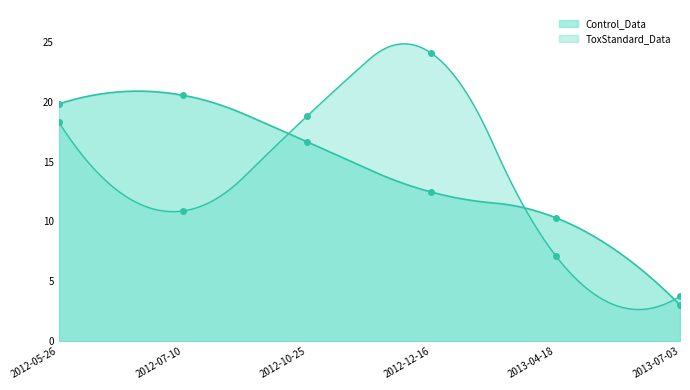

What is the total value across all series at 2012-05-26?

38.1